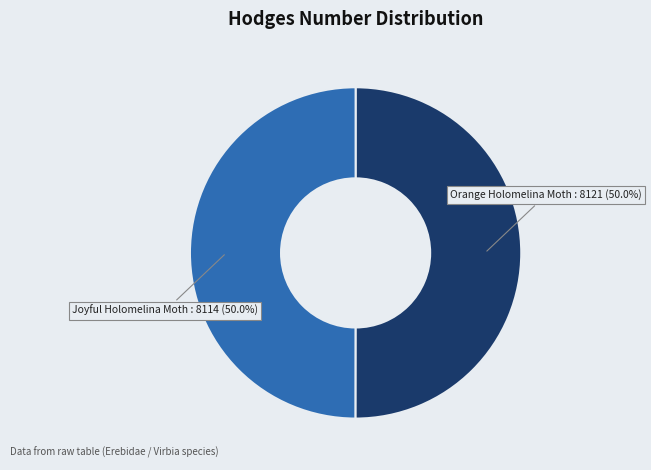

Count the number of slices in the pie.

2